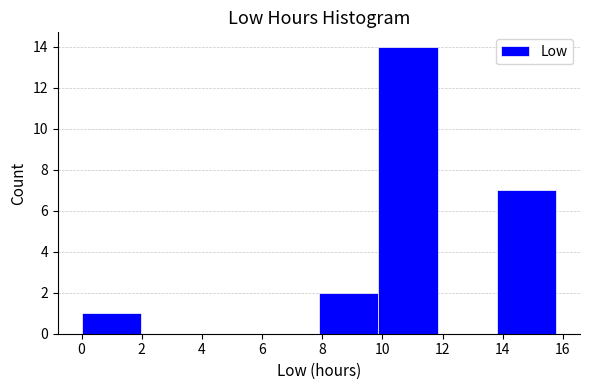

How tall is the bar that spans 7.8 to 9.8 on the x-axis? Neither the bar edges nor the heights are printed on the chart, so give them approximately, as read against the axes.

2